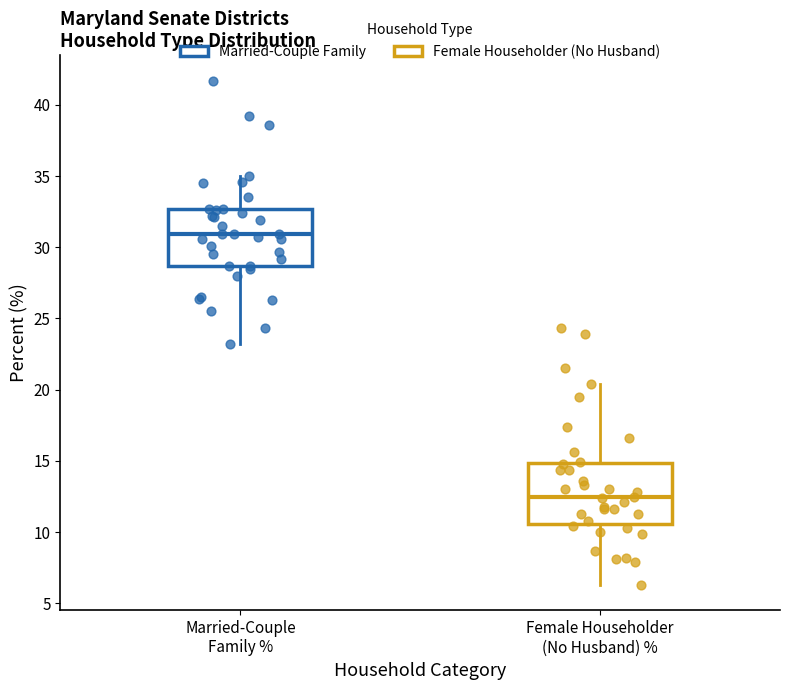

Where does the median line of the box for Female Householder (No Husband) % sit on the y-axis? The values are not printed on the chart, so give them approximately, as read against the axis.

12.5